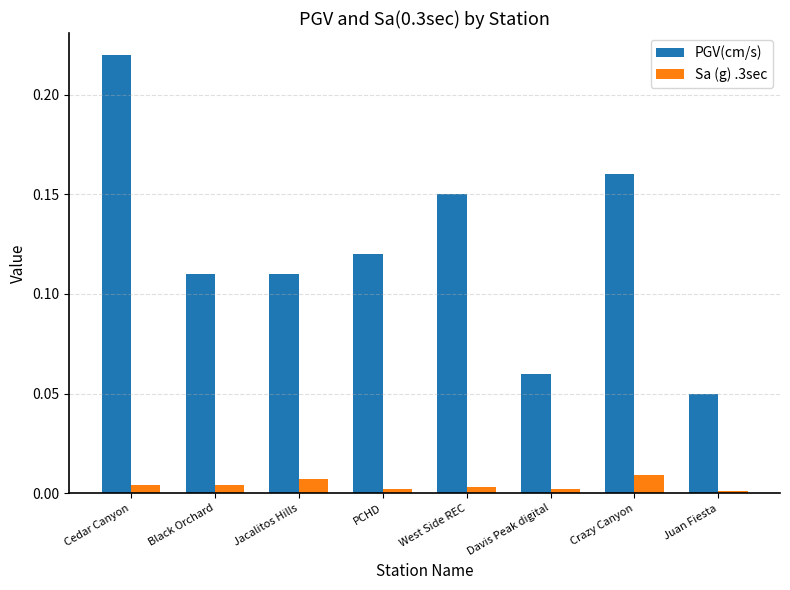

Rank the series at Crazy Canyon from highest to lowest value.

PGV(cm/s), Sa (g) .3sec